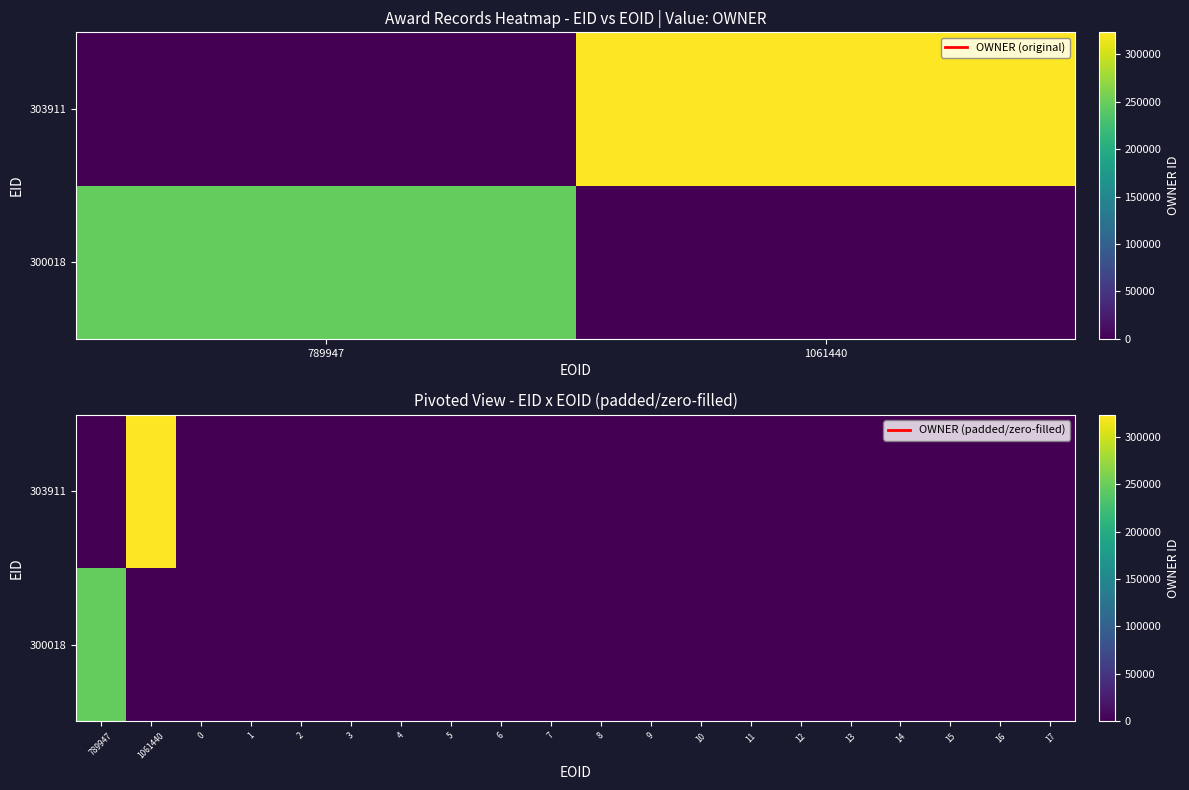

Is it true that 303911 equals 0 at 13?

True